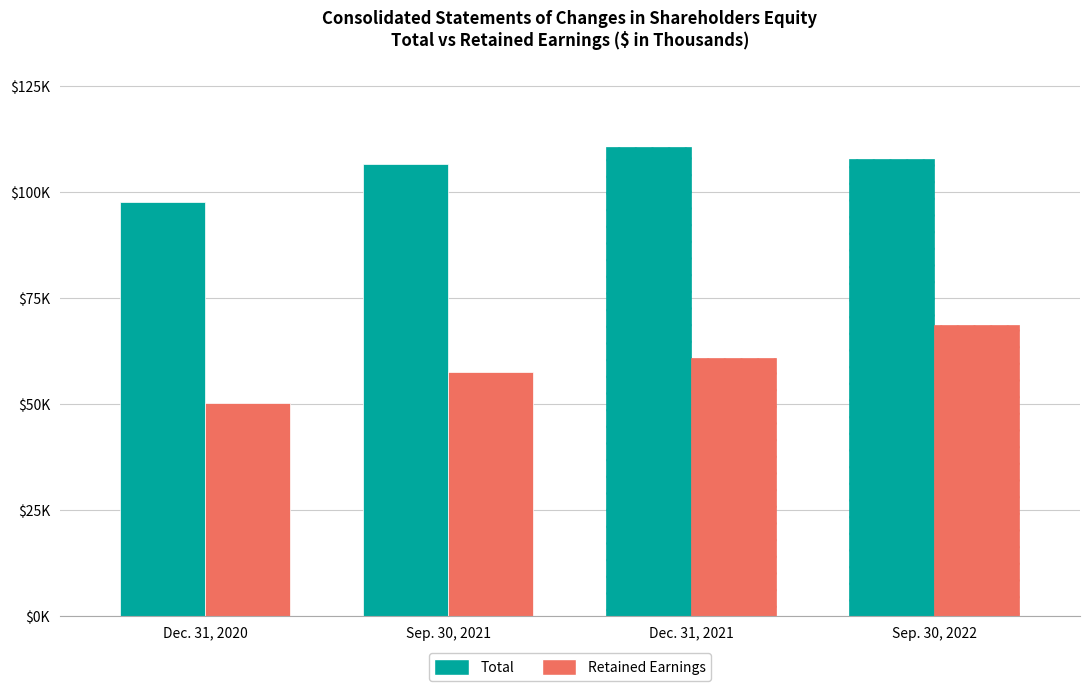

At which label does Total first exceed 107795?

Dec. 31, 2021